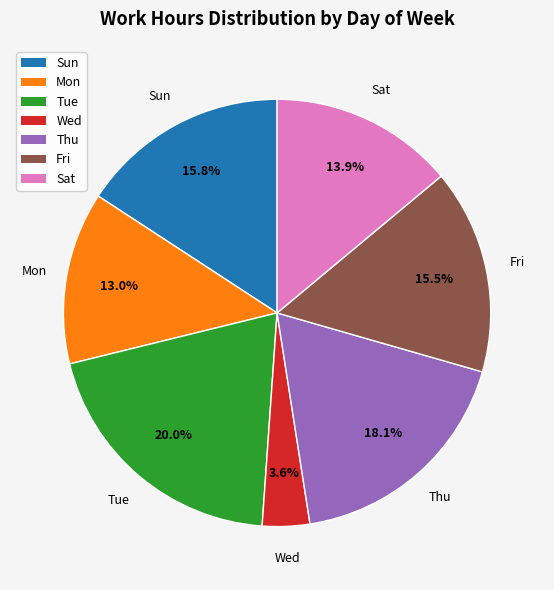

Which category has the biggest portion of the pie?

Tue